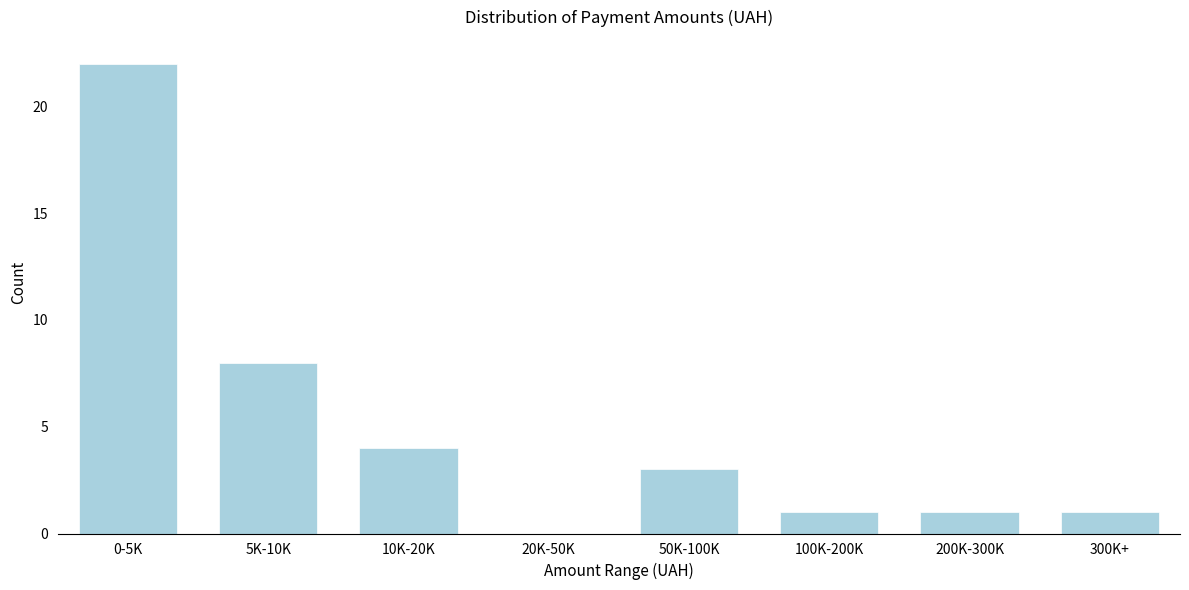

Reading right to left, transcribe all the data shown in this chart.

300K+=1	200K-300K=1	100K-200K=1	50K-100K=3	20K-50K=0	10K-20K=4	5K-10K=8	0-5K=22